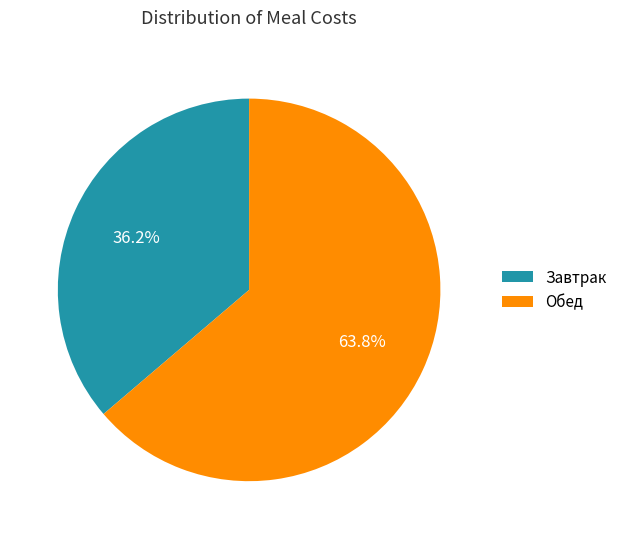

To the nearest percent, what portion does Завтрак represent?

36%